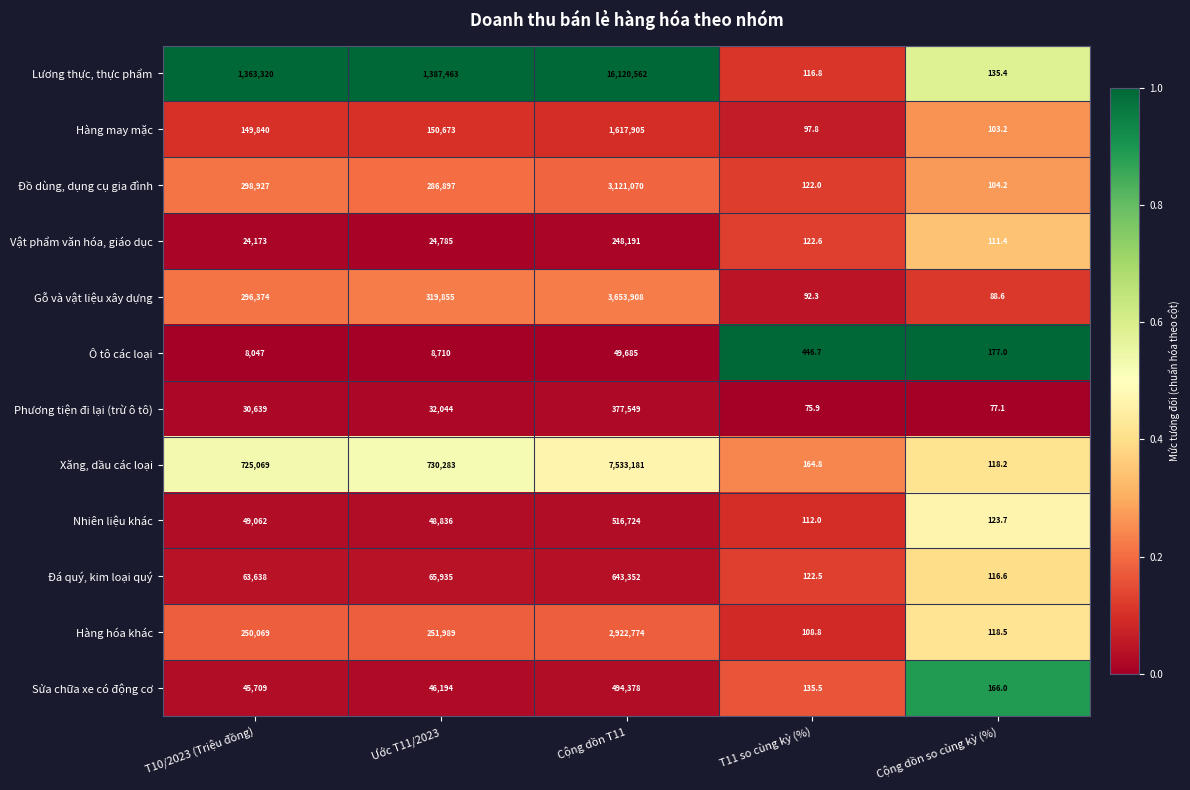

Which series has the largest range (max minus min)?

Lương thực, thực phẩm